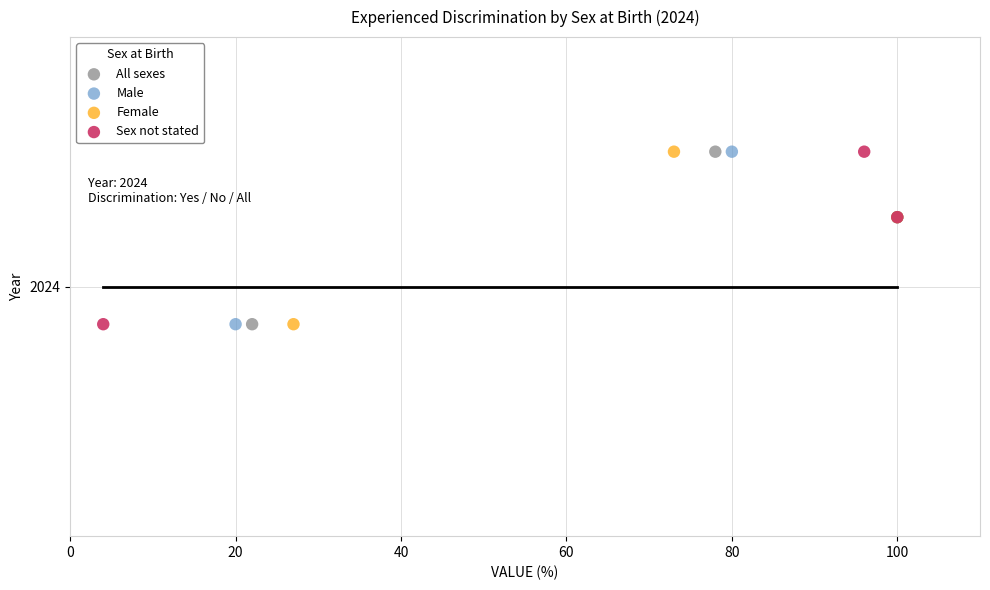

What are all the series names shown in the legend?

All sexes, Male, Female, Sex not stated